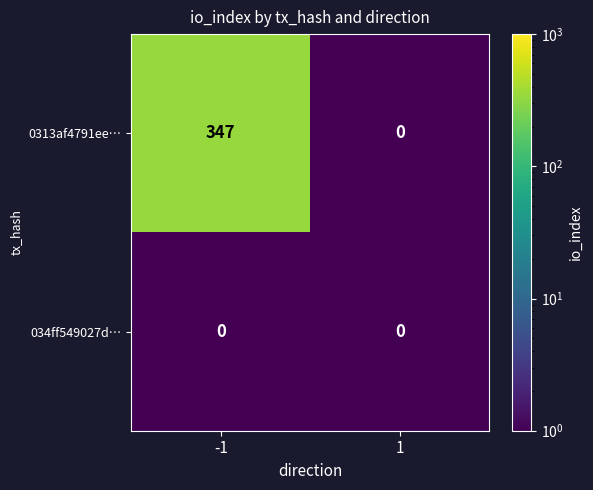

Rank the series by their average value, from highest to lowest.

0313af4791ee…, 034ff549027d…